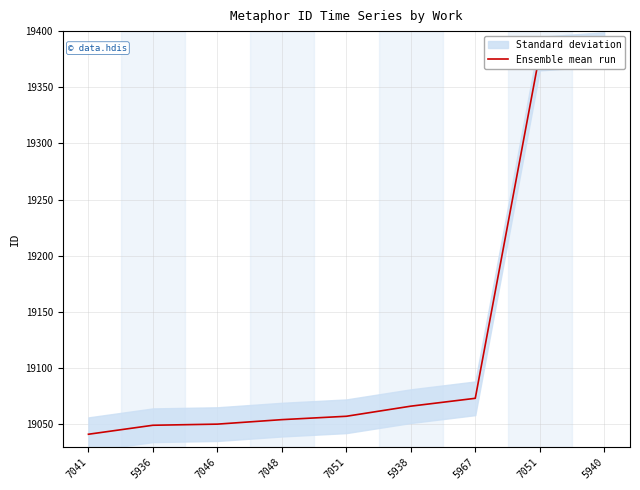

What is the maximum value shown in the chart?

19384